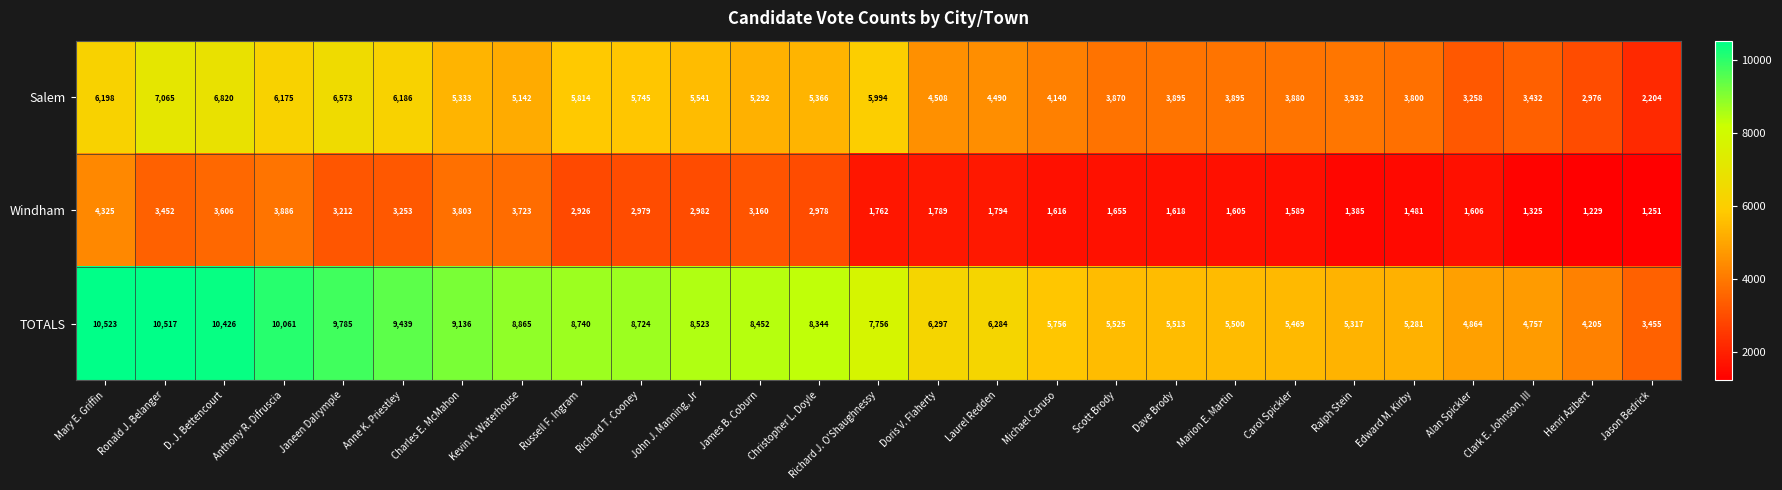

Is the value of Windham at Michael Caruso greater than the value of TOTALS at Scott Brody?

No